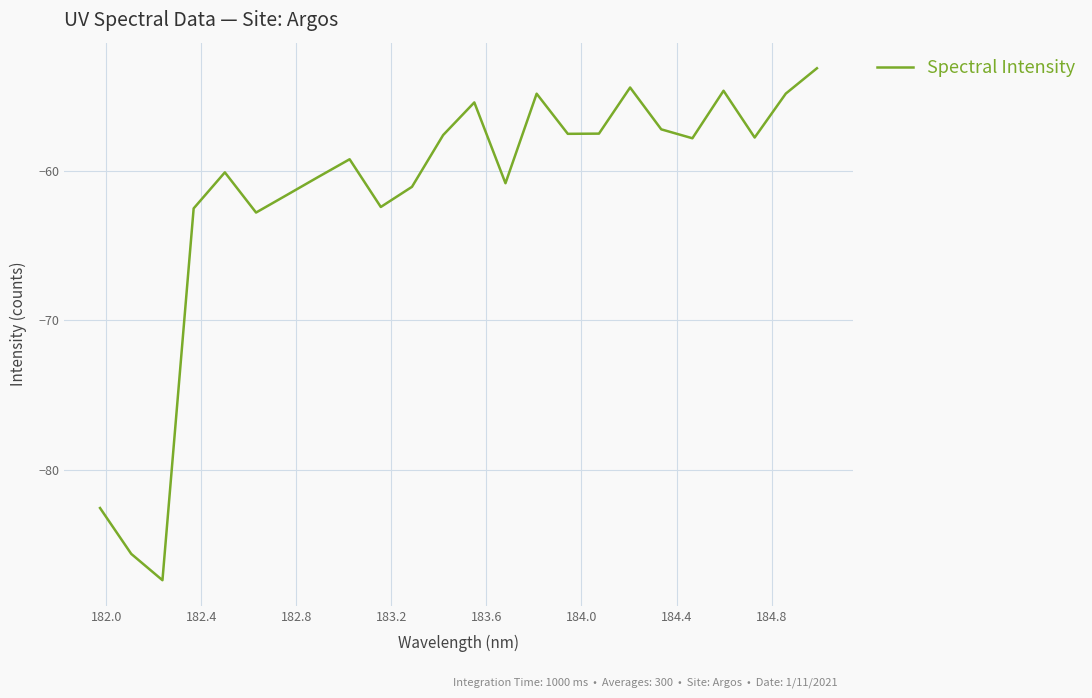

What is the difference between the maximum and minimum values?

34.2